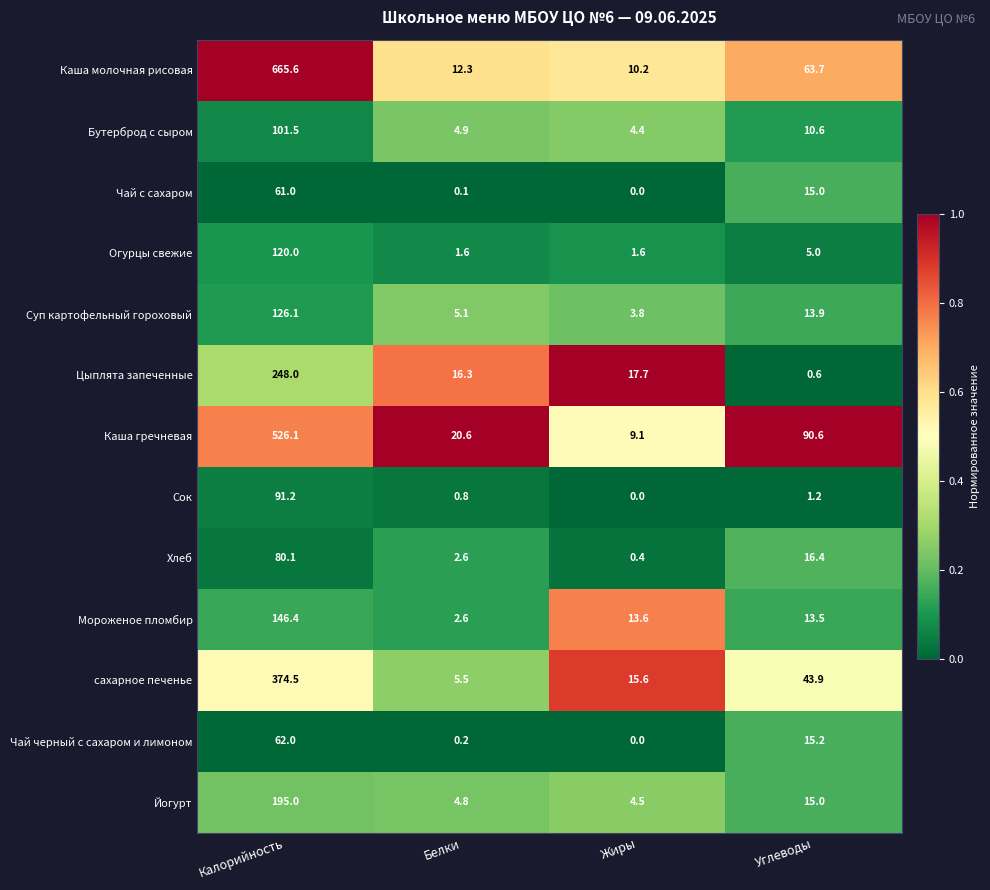

Rank the categories by Суп картофельный гороховый value from lowest to highest.

Жиры, Белки, Углеводы, Калорийность